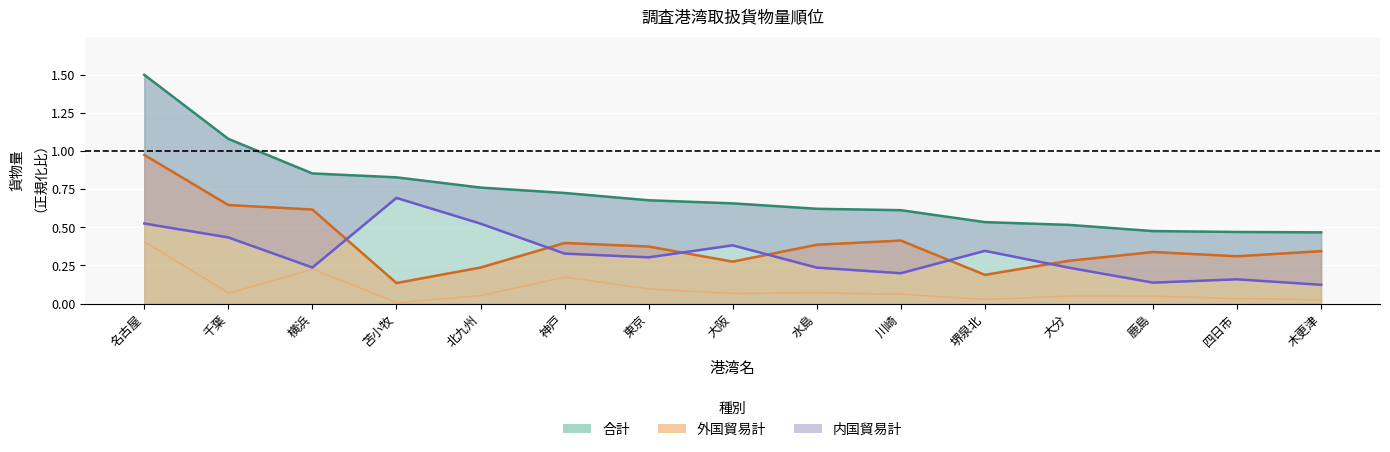

List the labels in order of 内国貿易ライン value, smallest first.

木更津, 鹿島, 四日市, 川崎, 大分, 水島, 横浜, 東京, 神戸, 堺泉北, 大阪, 千葉, 北九州, 名古屋, 苫小牧